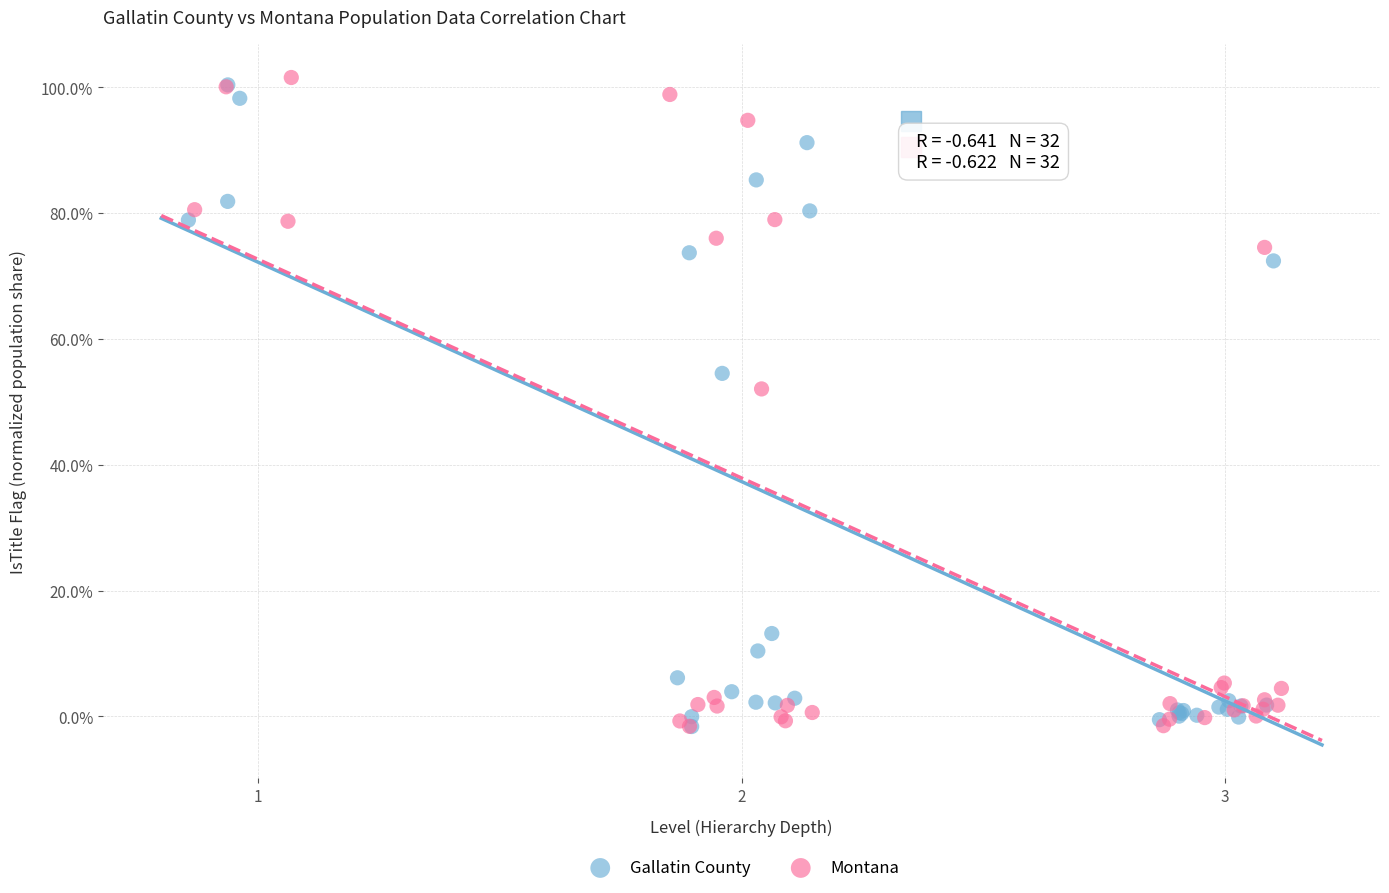

What are all the series names shown in the legend?

Gallatin County, Montana